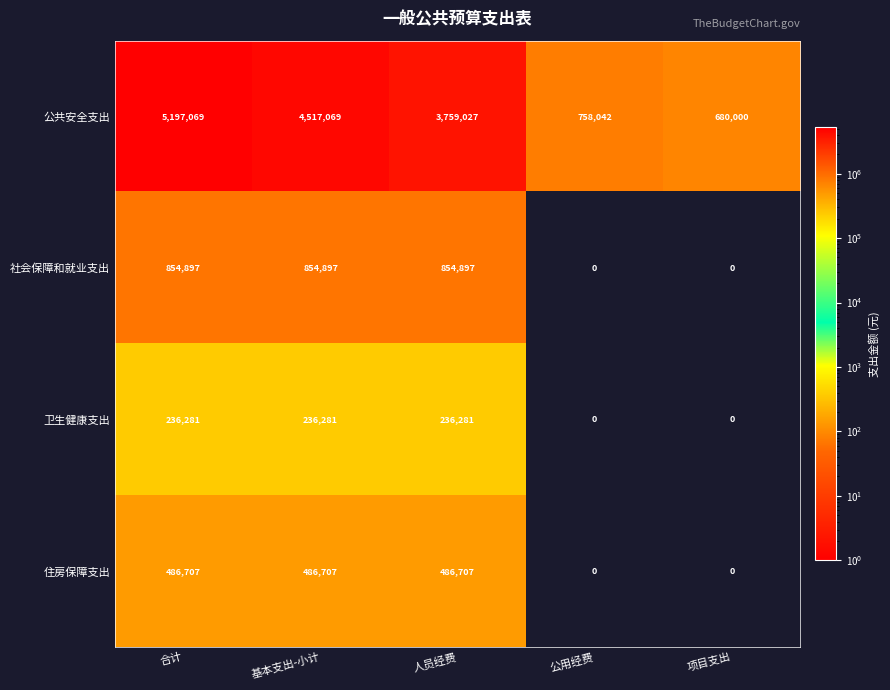

What is the average value of the 公共安全支出 series?

2982241